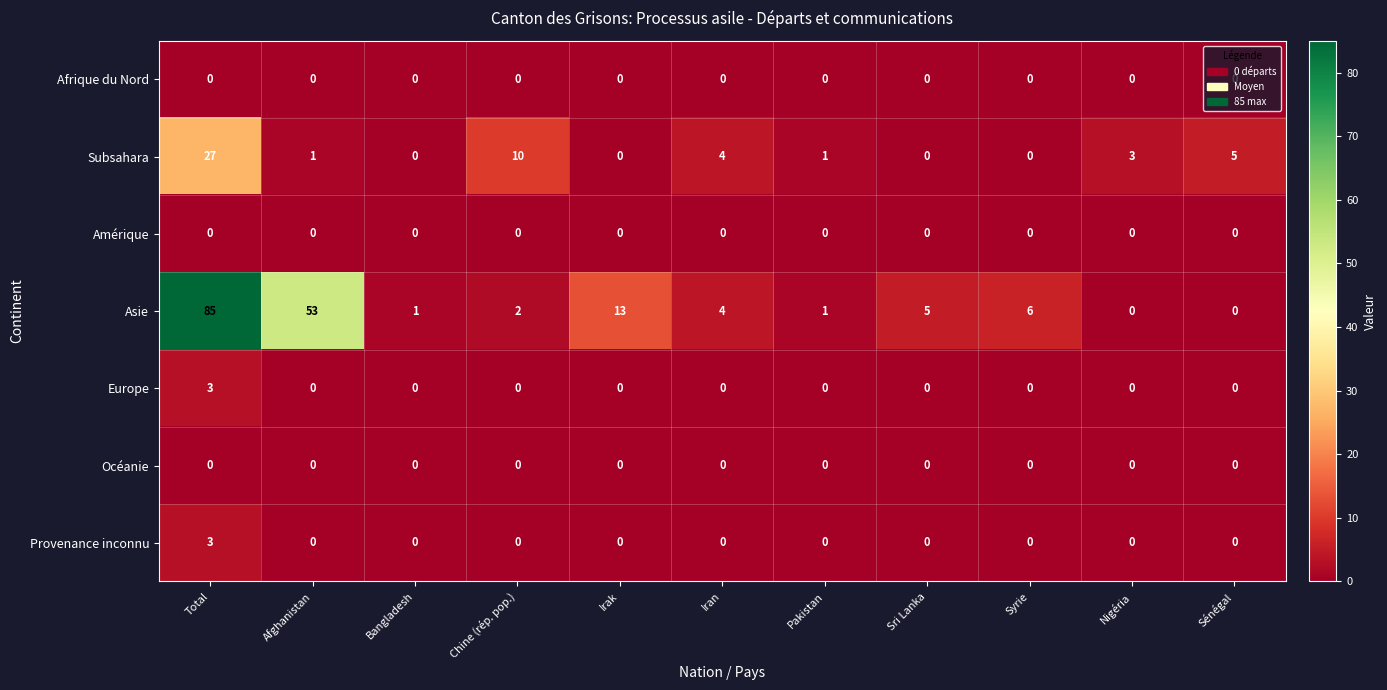

What is the maximum value for Europe?

3